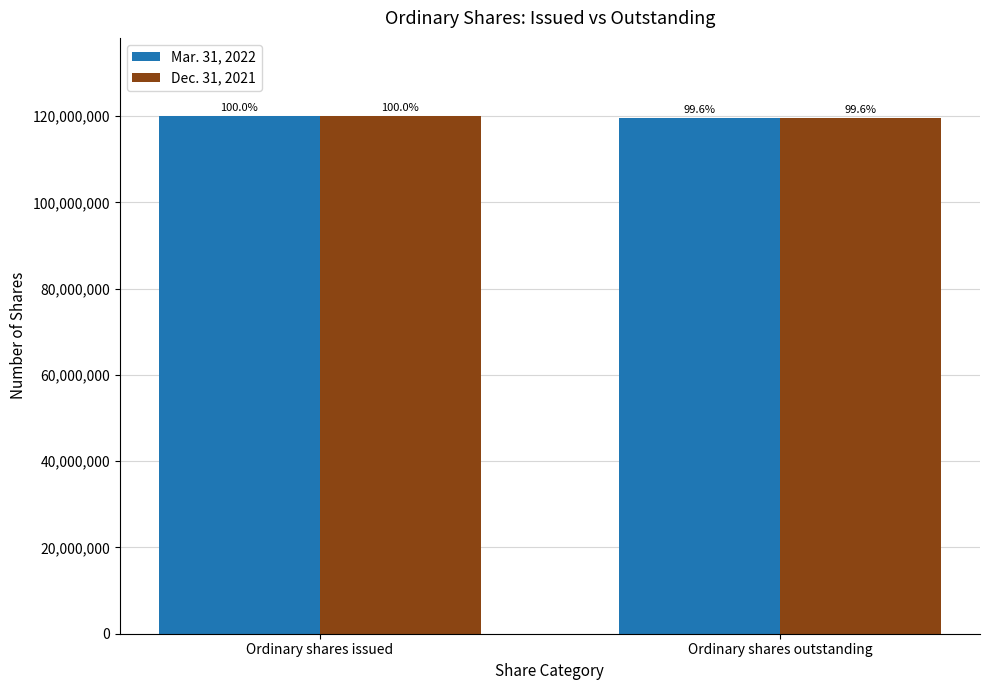

At Ordinary shares outstanding, list the series in order from smallest to largest.

Mar. 31, 2022, Dec. 31, 2021